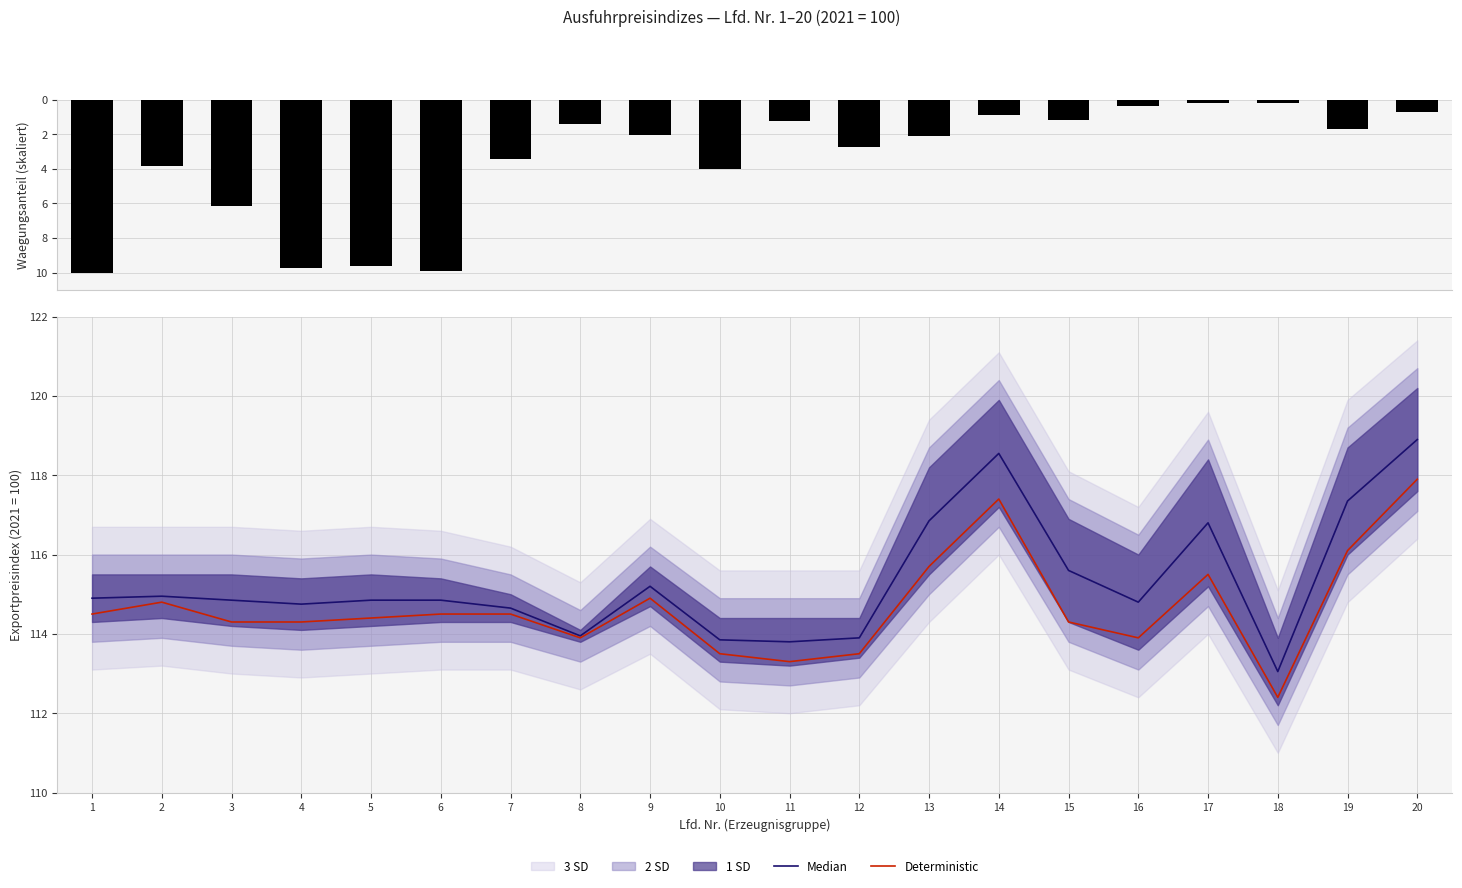

What is the sum of the Waegungsanteil values at 18 and 13?

-2.3